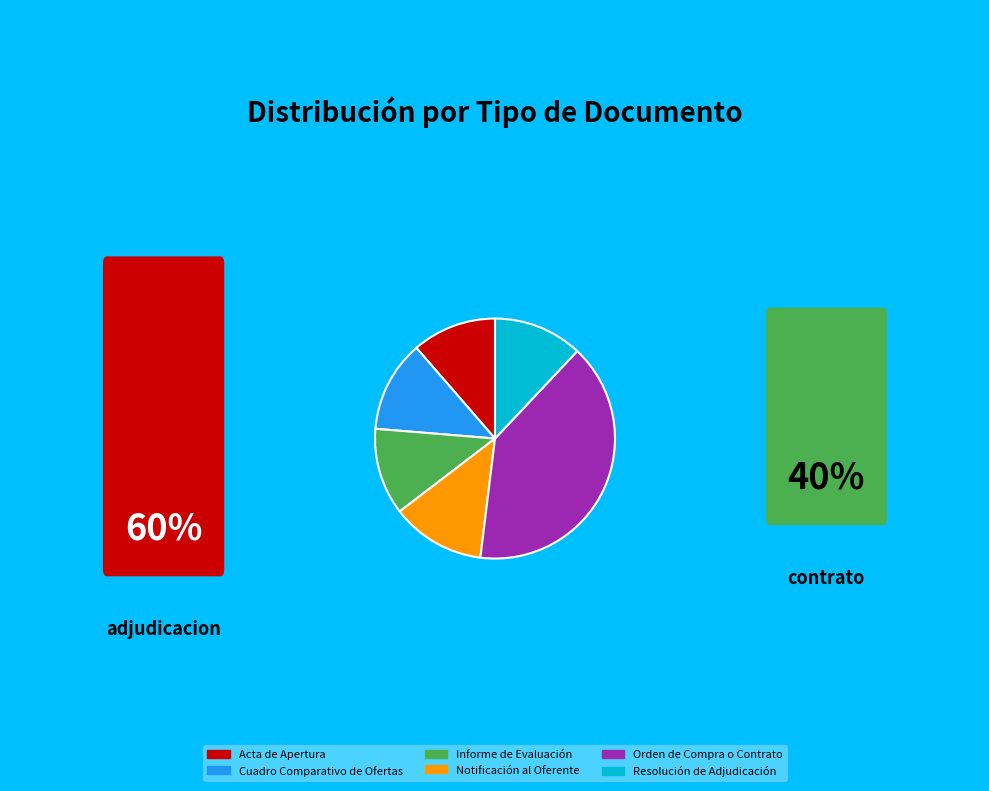

Does Notificación al Oferente represent more than half of the total?

No